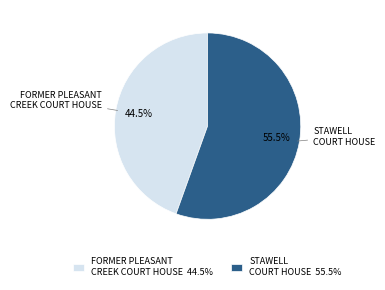

Does any single category account for the majority?

Yes